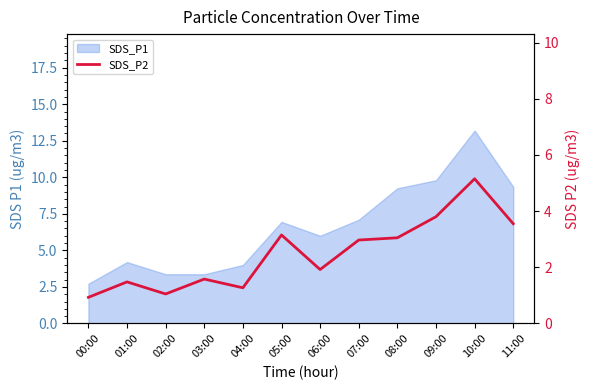

How many points are higher than both their immediate neighbors (excluding endpoints)?

4